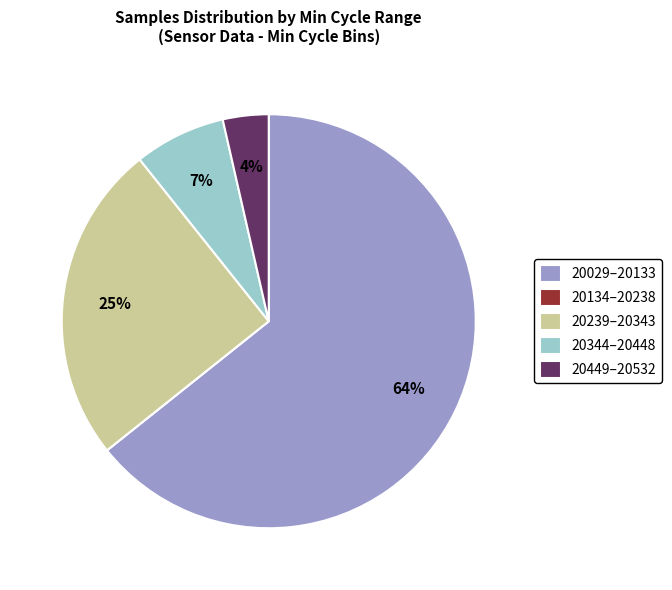

What percentage is the 20449–20532 slice, to the nearest percent?

4%